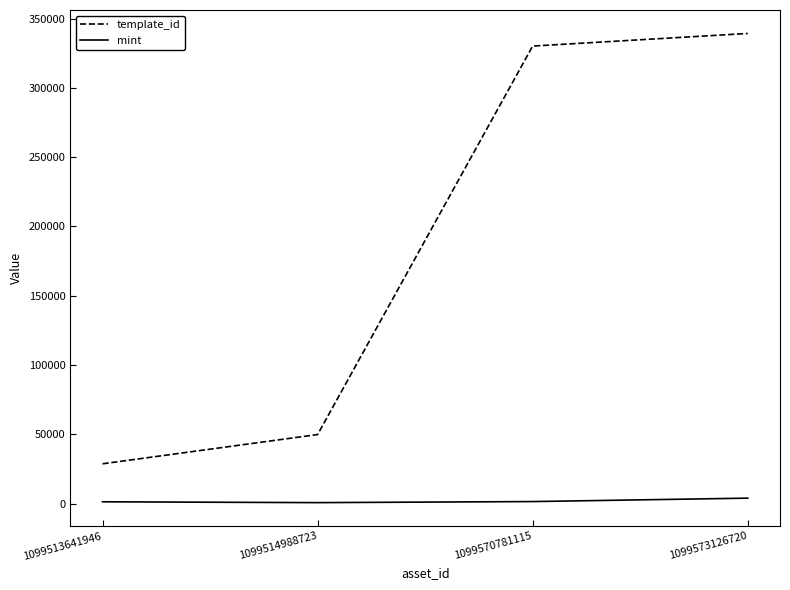

What is the approximate value of mint at 1099514988723, to the nearest 100?

700